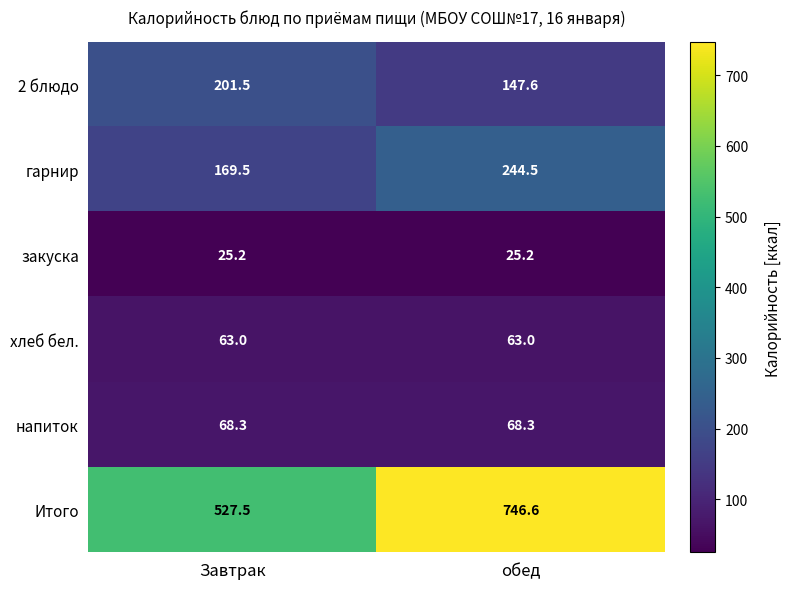

What is the approximate value of закуска at Завтрак?

25.2